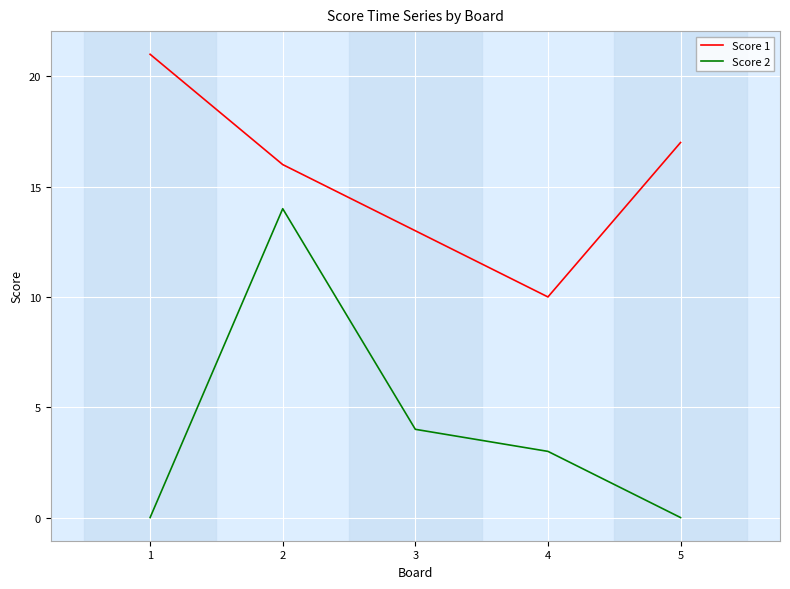

List the series in order of their peak value, highest first.

Score 1, Score 2